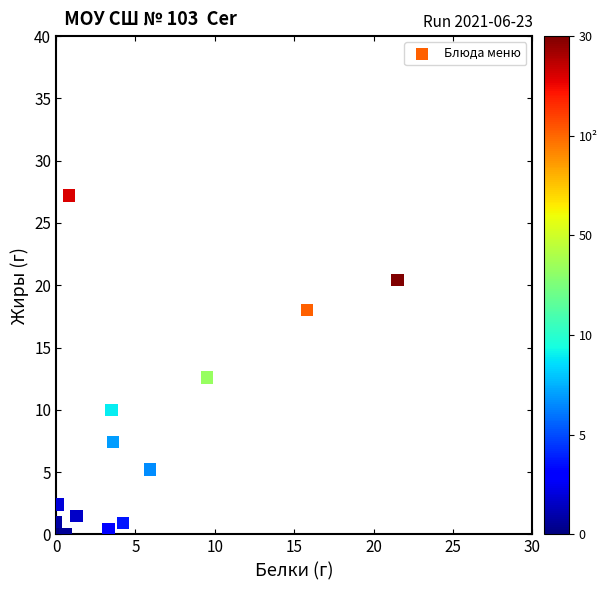

What Y value in the scatter plot is closest to 13?

12.6